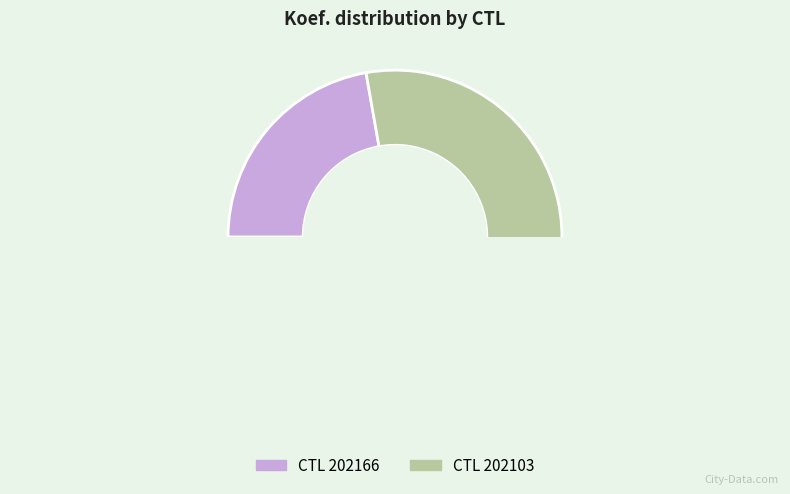

To the nearest percent, what is the combined percentage of 202103 and 202166?

100%